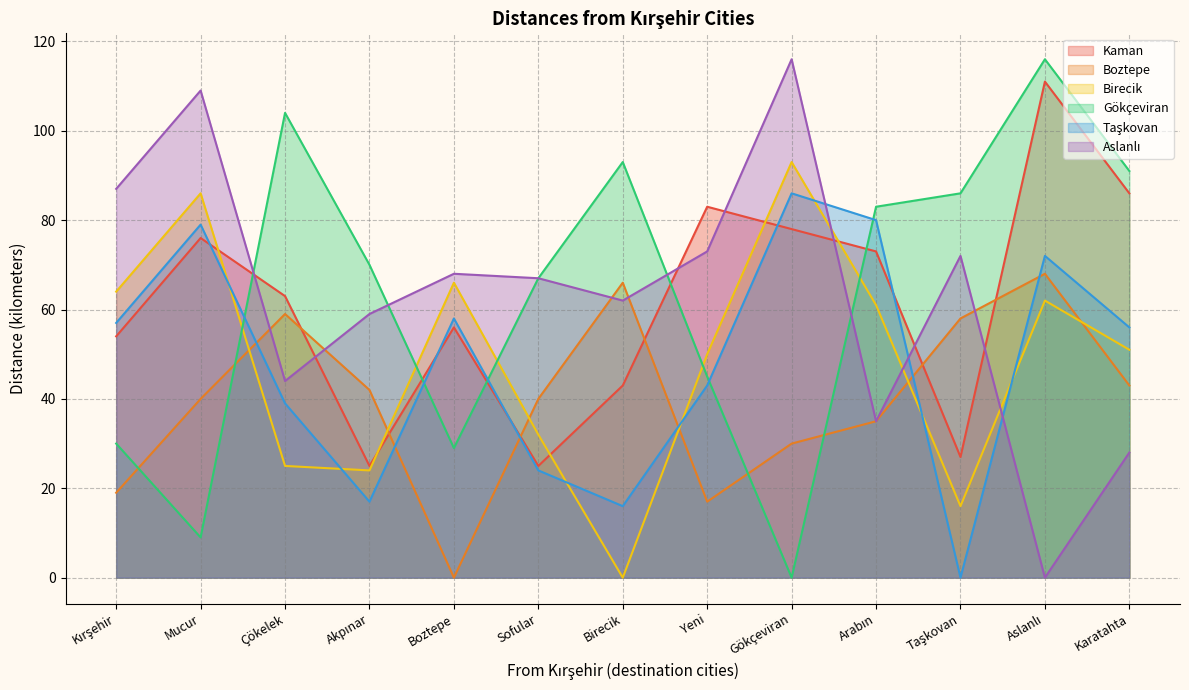

Between Mucur and Karatahta, which is larger?

Karatahta